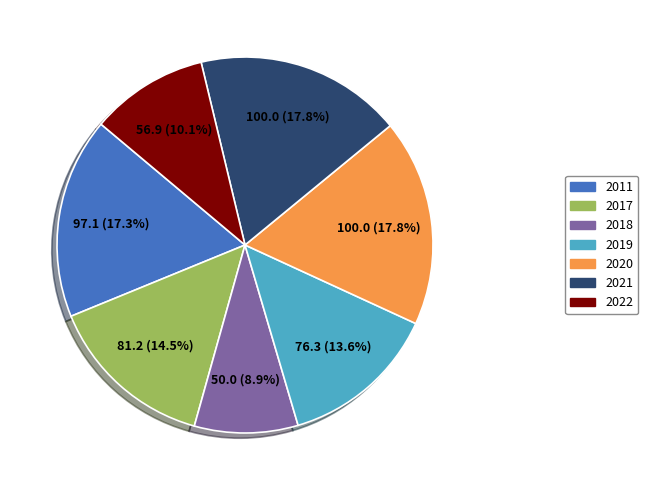

What percentage is NOT represented by 2022?

89.9%